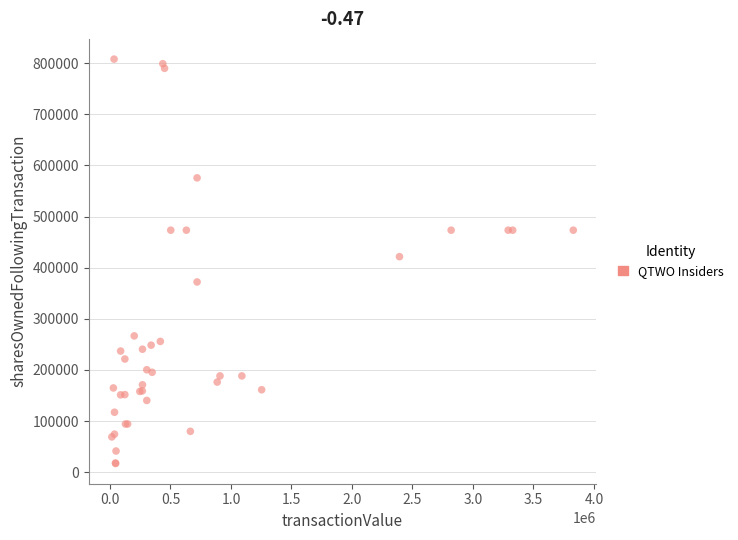

What Y value in the scatter plot is closest to 412545?

421638